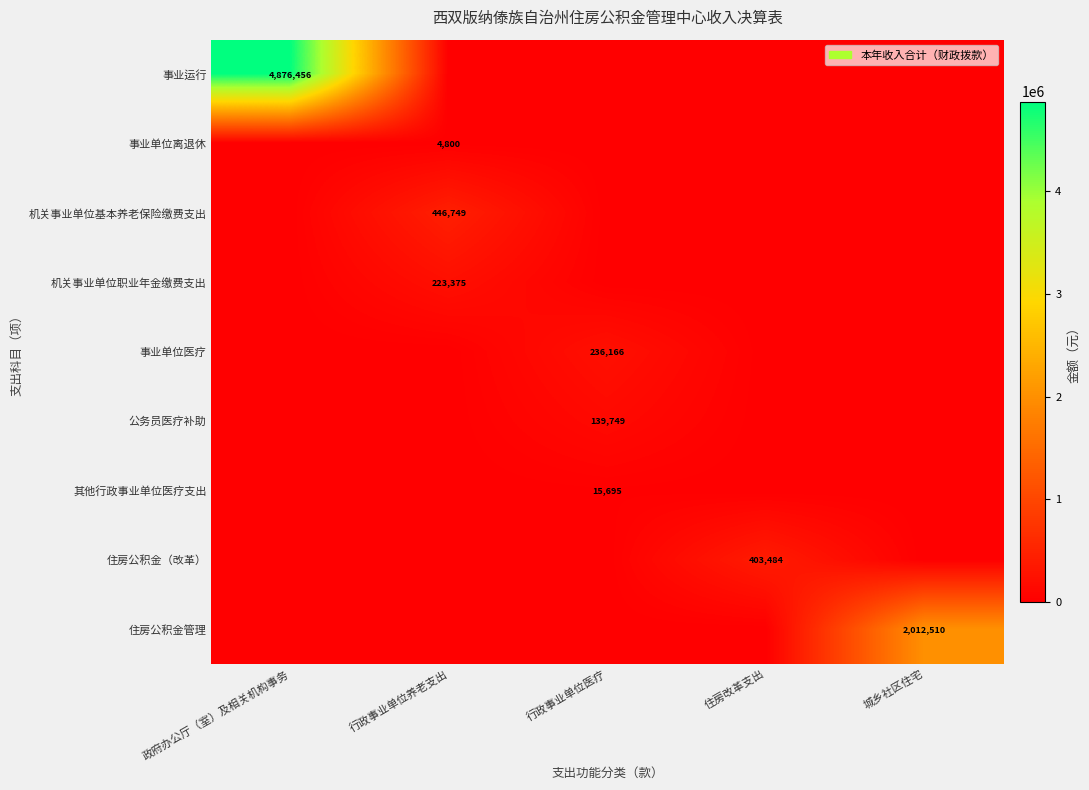

The 机关事业单位职业年金缴费支出 series shows 223375 at 行政事业单位养老支出. True or false?

True